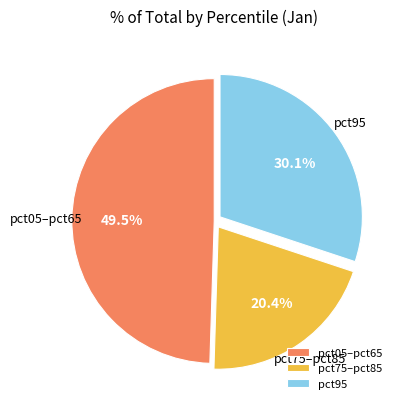

Rank the categories by value from highest to lowest.

pct05–pct65, pct95, pct75–pct85